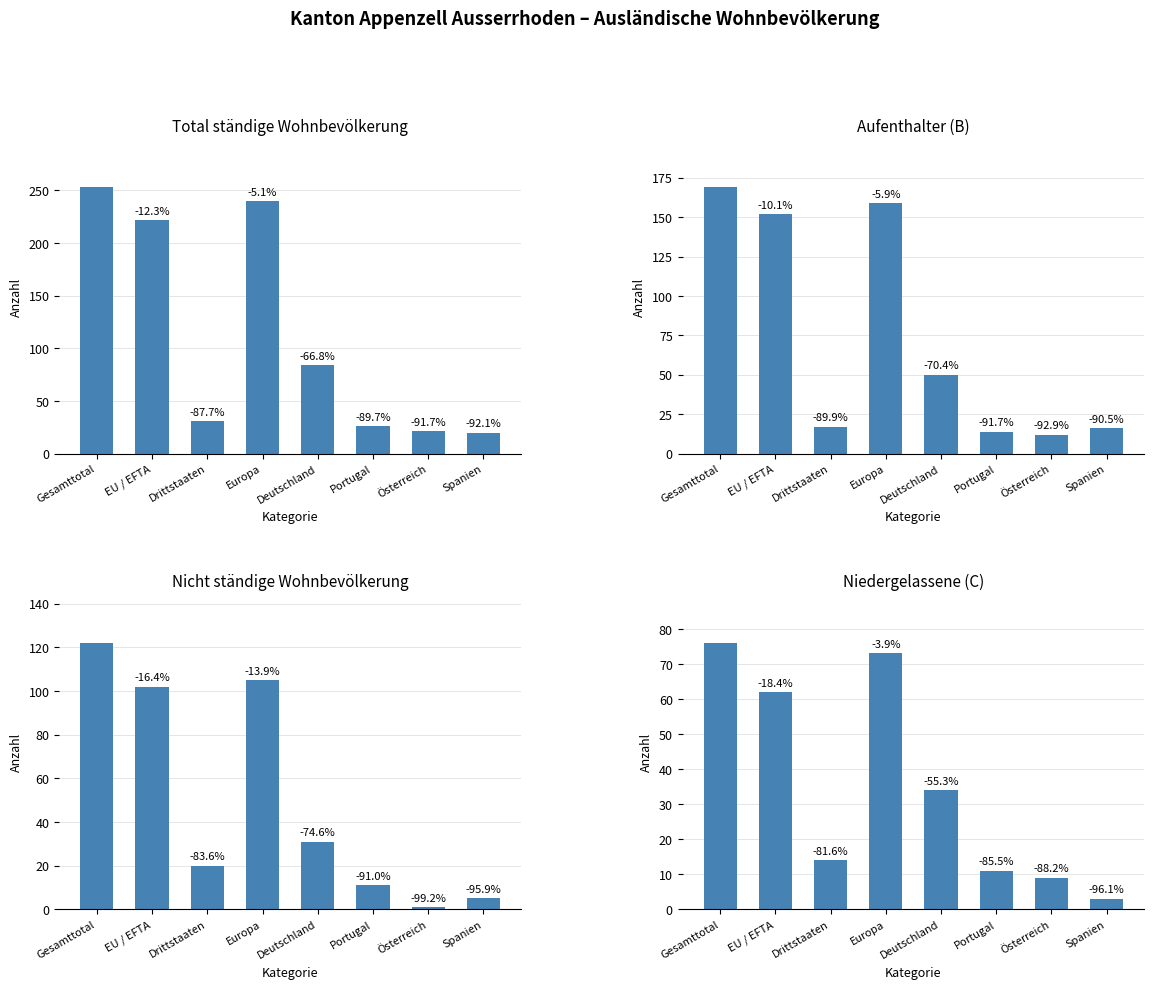

Rank the series by their average value, from highest to lowest.

Total ständige, Aufenthalter (B), Nicht ständige, Niedergelassene (C)